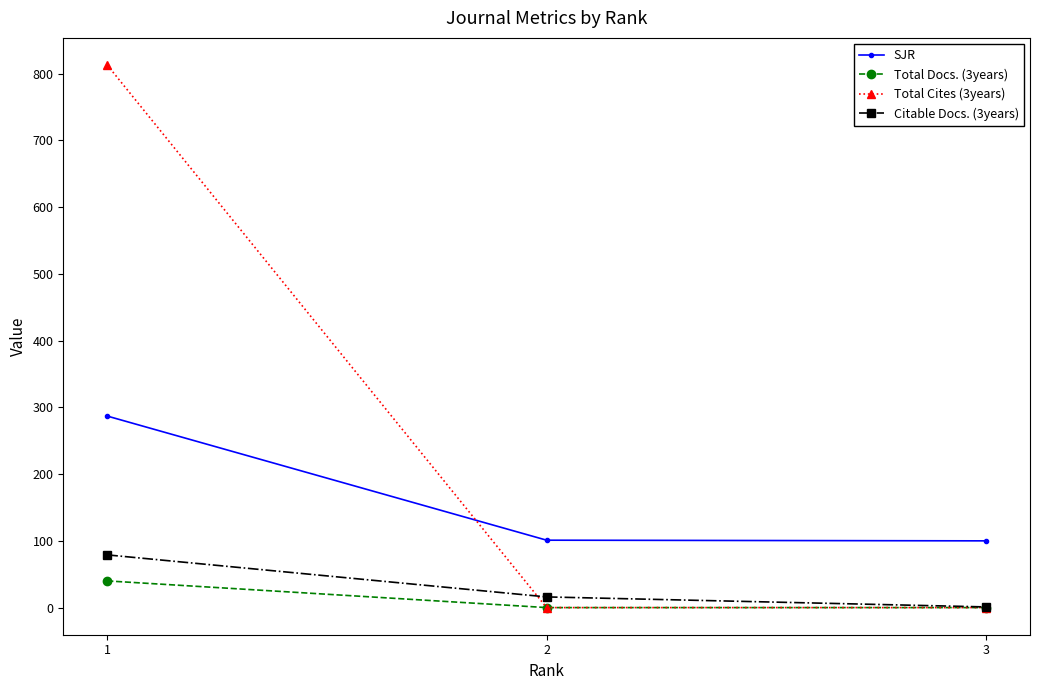

What is the maximum value shown in the chart?

813